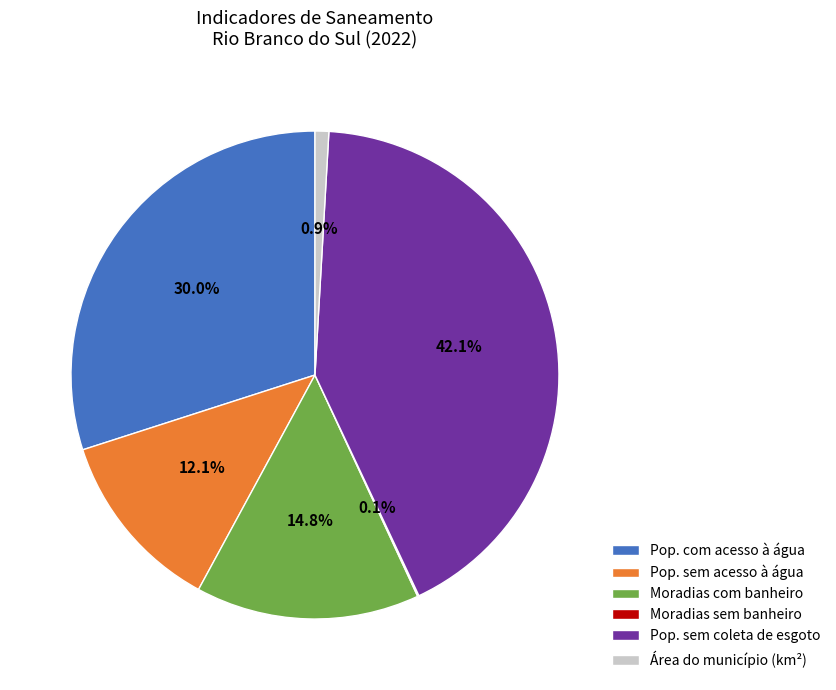

Combined, do Área do município (km²) and Pop. com acesso à água account for over 50%?

No